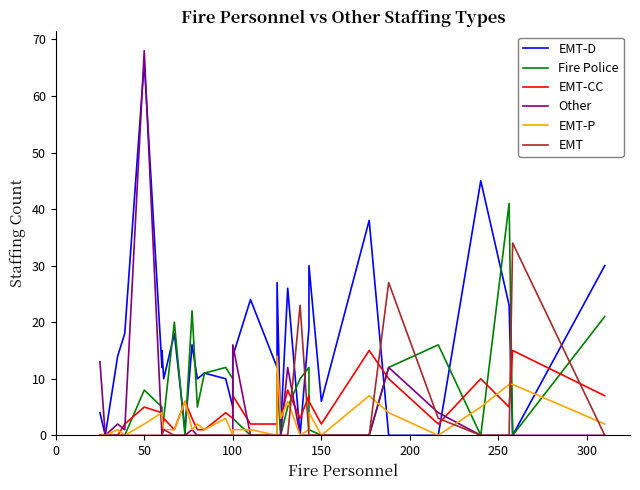

How many interior local peaks does the Fire Police series have?

8